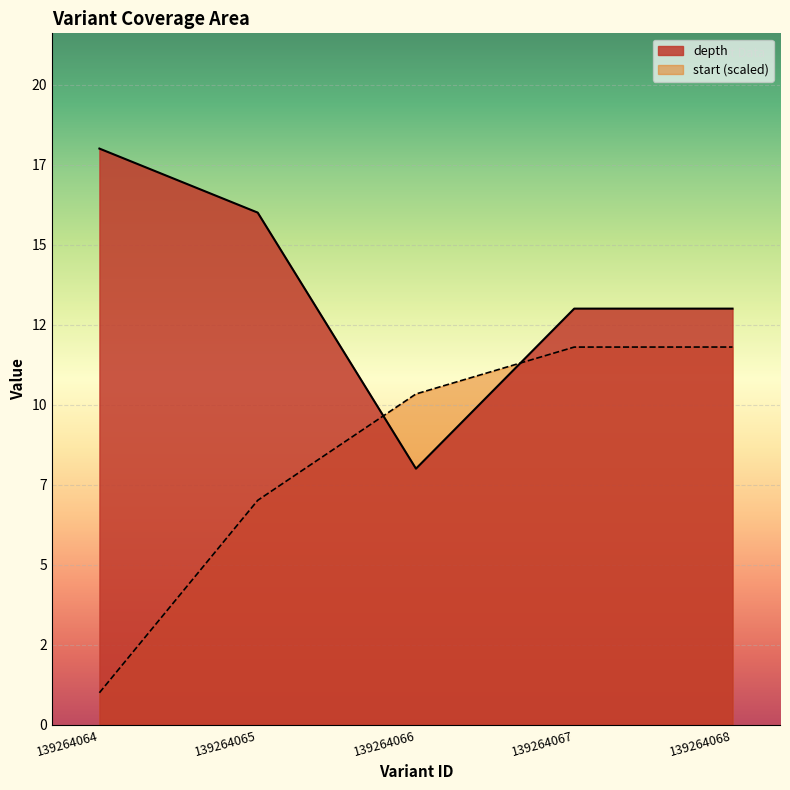

What is the sum of the start values at 139264066 and 139264067?

22.1